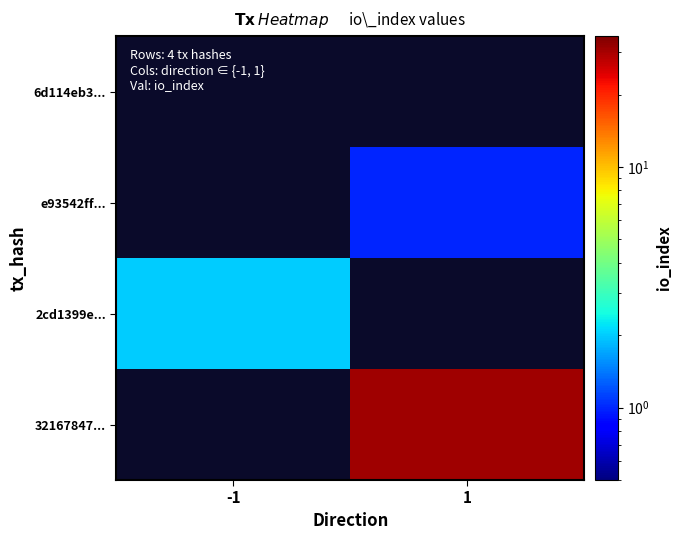

At which category does the chart reach its peak across all series?

1